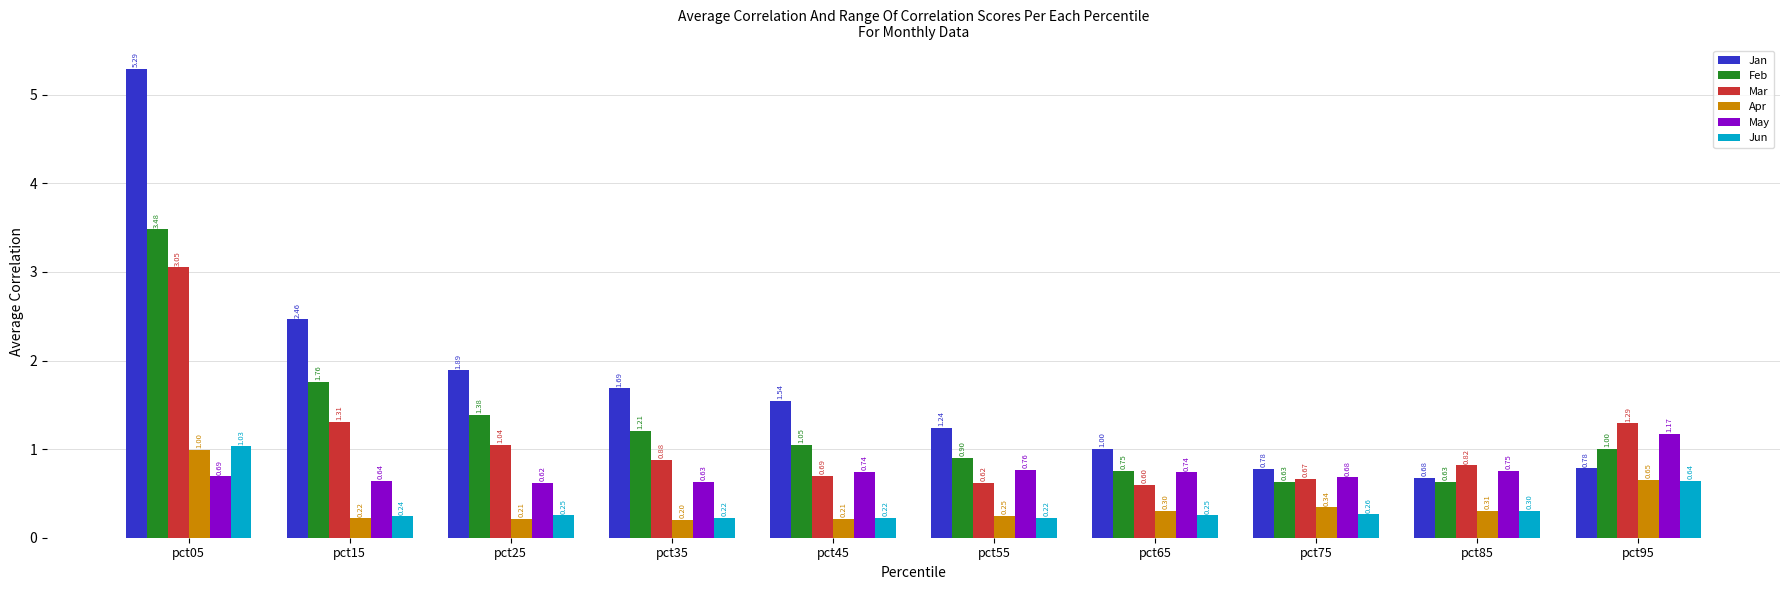

What is the difference between the maximum and second lowest values in the Feb series?

2.9